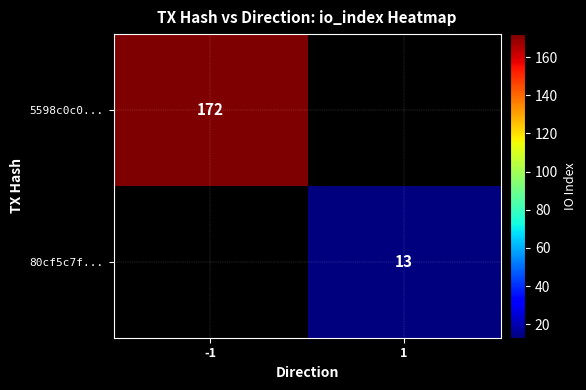

The 80cf5c7f... series shows 8 at 1. True or false?

False